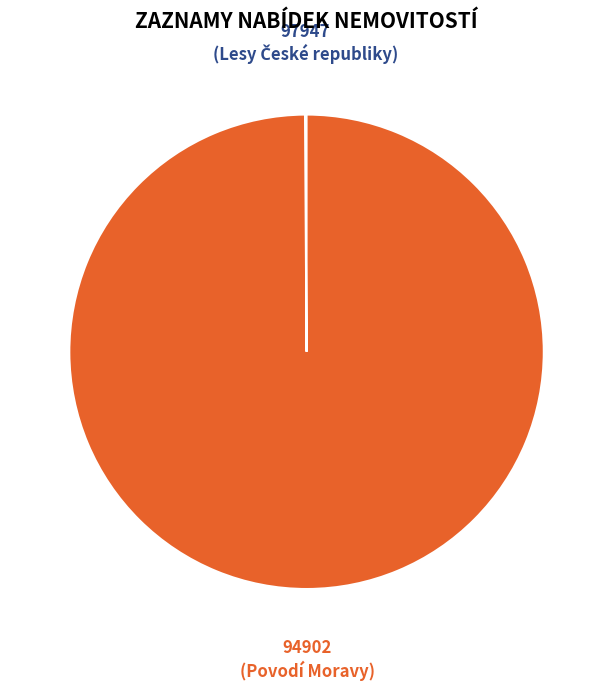

Is there a majority slice in this chart?

Yes